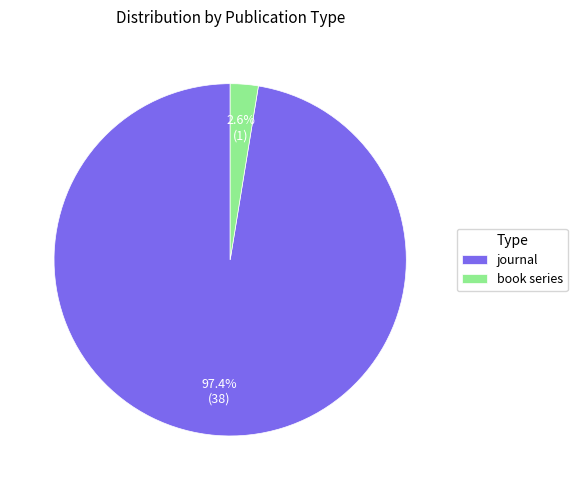

Which has a higher value, journal or book series?

journal